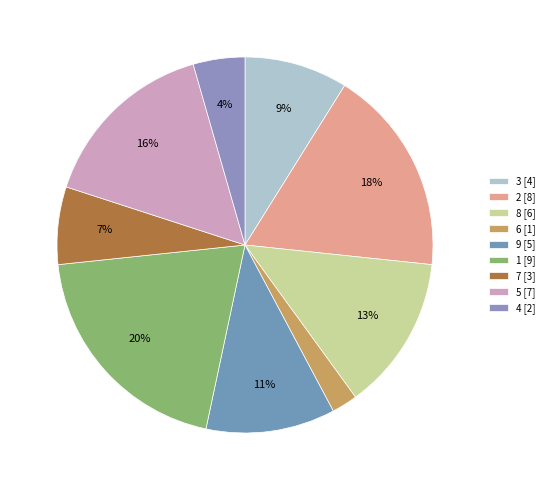

Count the number of slices in the pie.

9